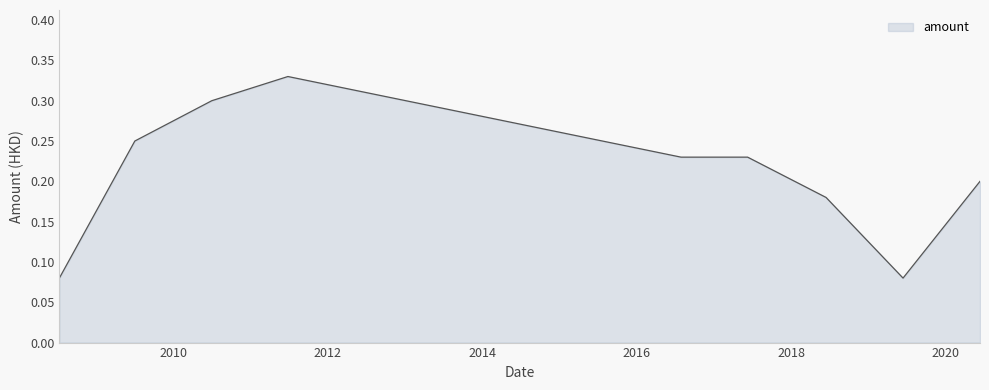

Reading right to left, transcribe all the data shown in this chart.

2020-06-12=0.2	2019-06-14=0.1	2018-06-15=0.2	2017-06-09=0.2	2016-07-29=0.2	2011-06-27=0.3	2010-07-02=0.3	2009-07-03=0.2	2008-07-11=0.1